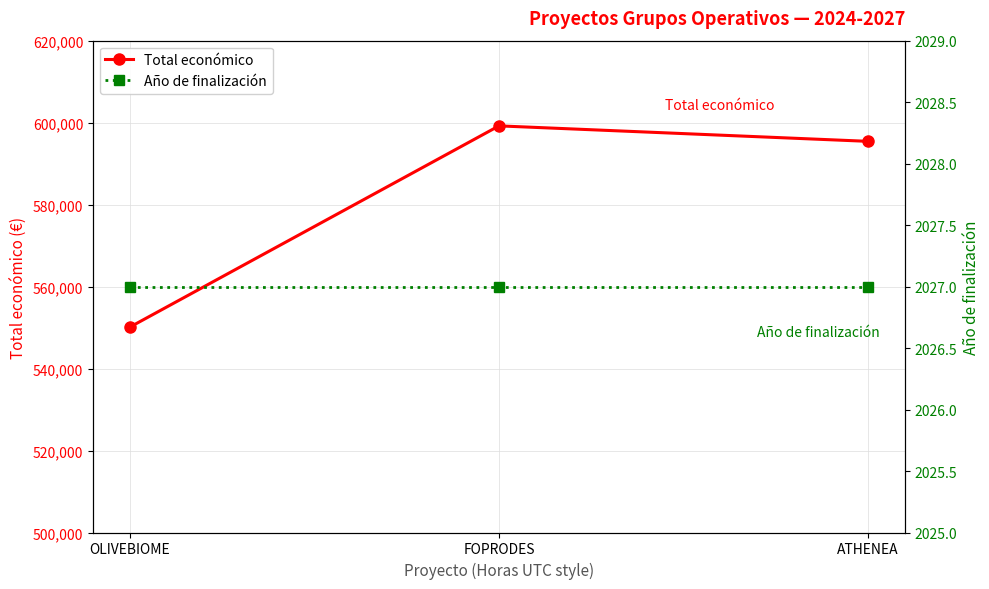

What is the smallest value displayed?

2027